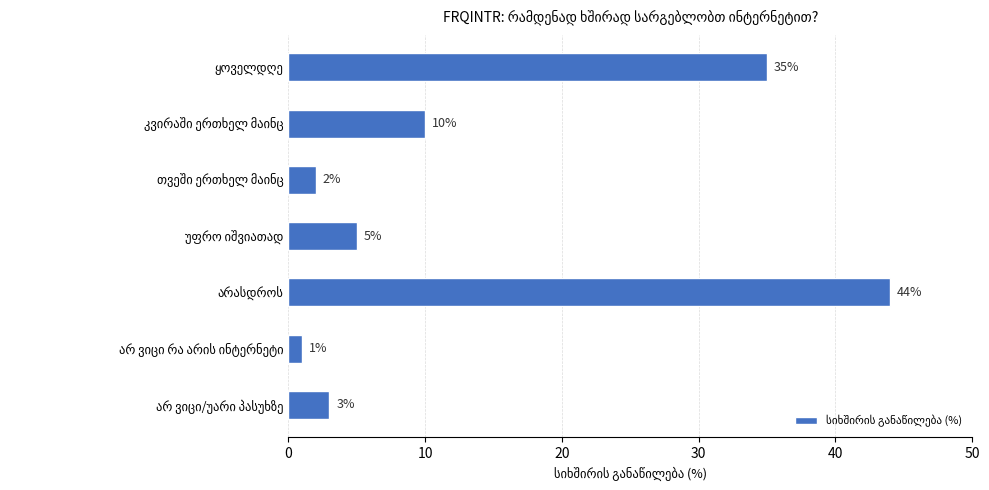

Count the number of categories in the chart.

7